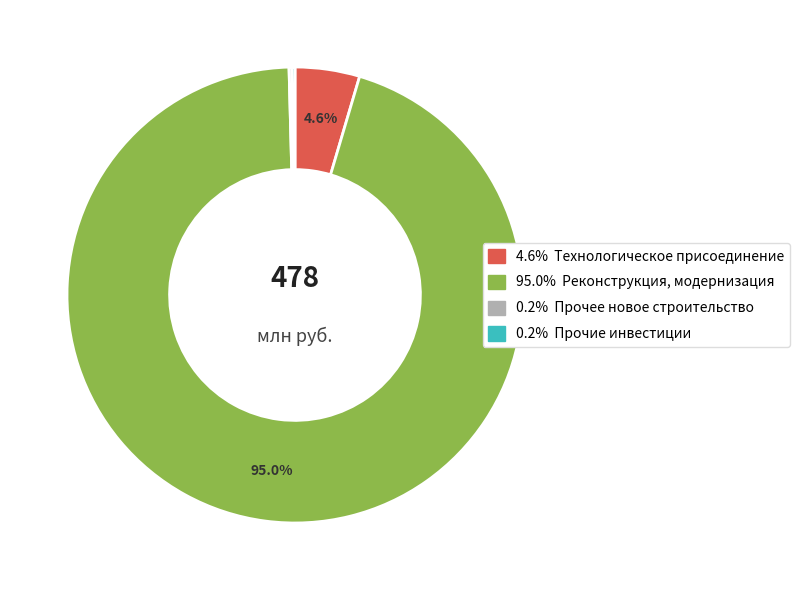

Is there any slice that represents more than half of the pie?

Yes